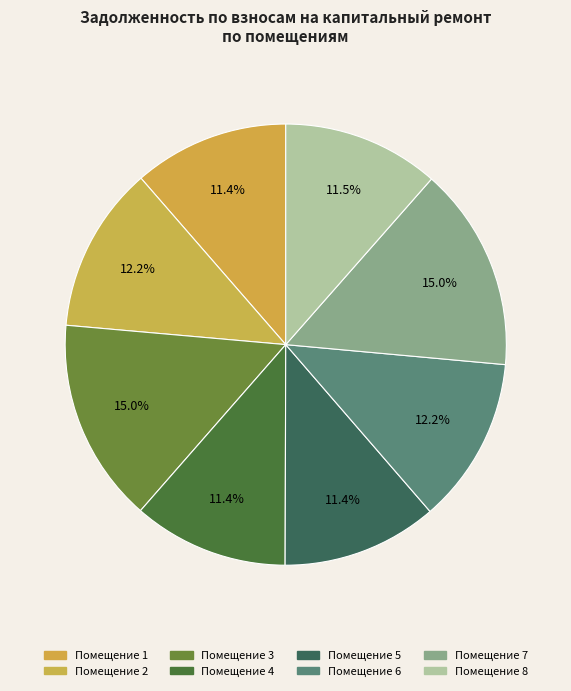

How many segments does this pie chart have?

8